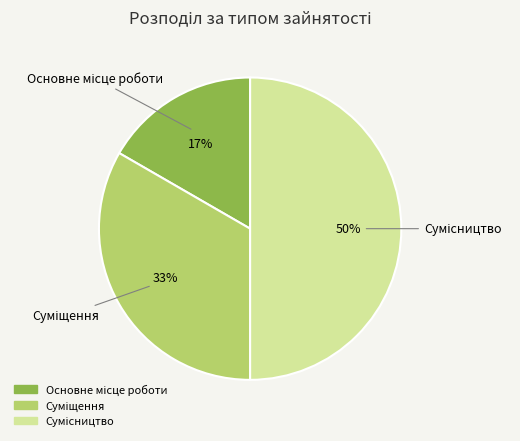

To the nearest percent, what is the average slice percentage?

33%